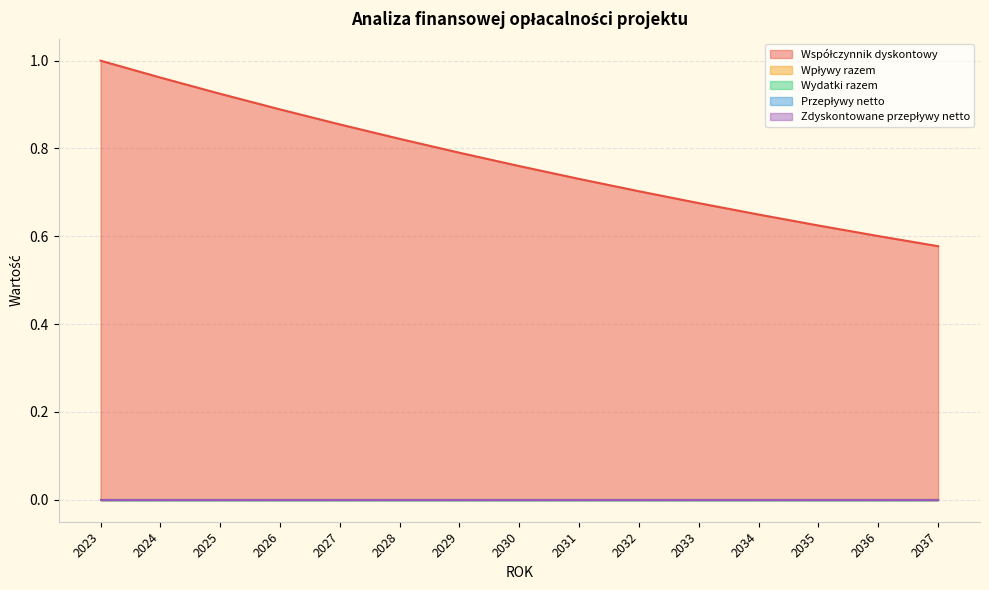

At which category is the sum across all series the highest?

2023